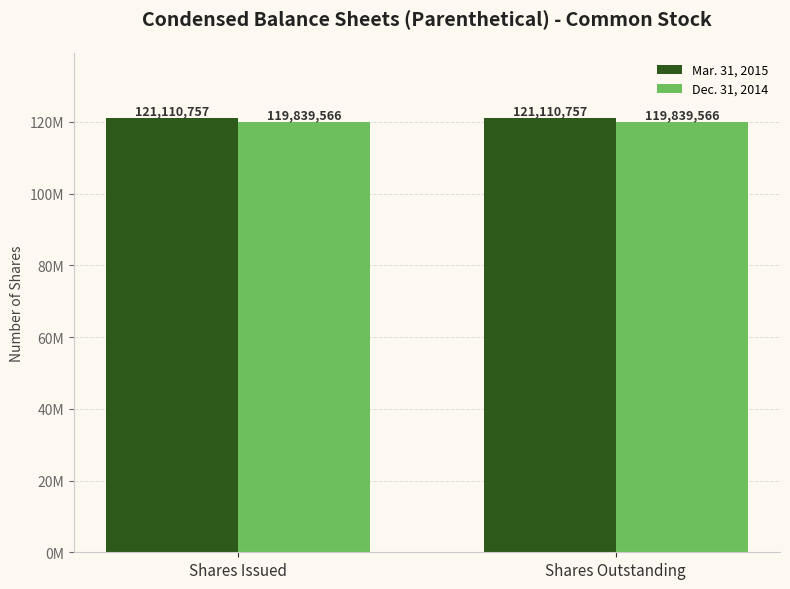

What are all the series names shown in the legend?

Mar. 31, 2015, Dec. 31, 2014